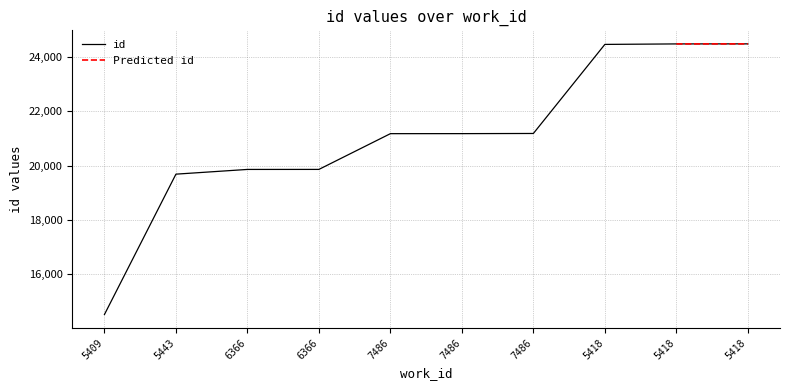

What is the change in value from 5443 to 7486?

+1500